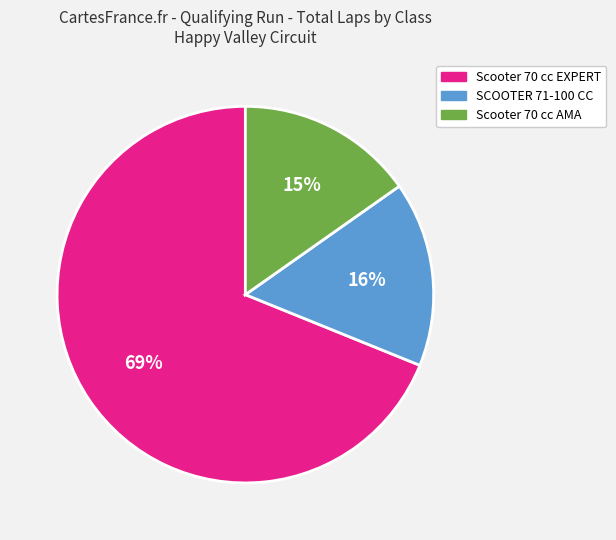

Is there any slice that represents more than half of the pie?

Yes